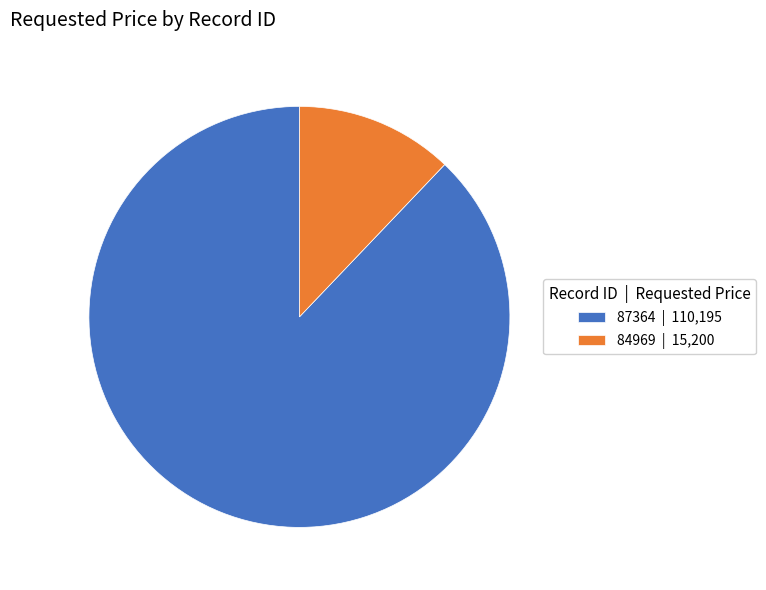

Between 87364 | 110,195 and 84969 | 15,200, which is larger?

87364 | 110,195